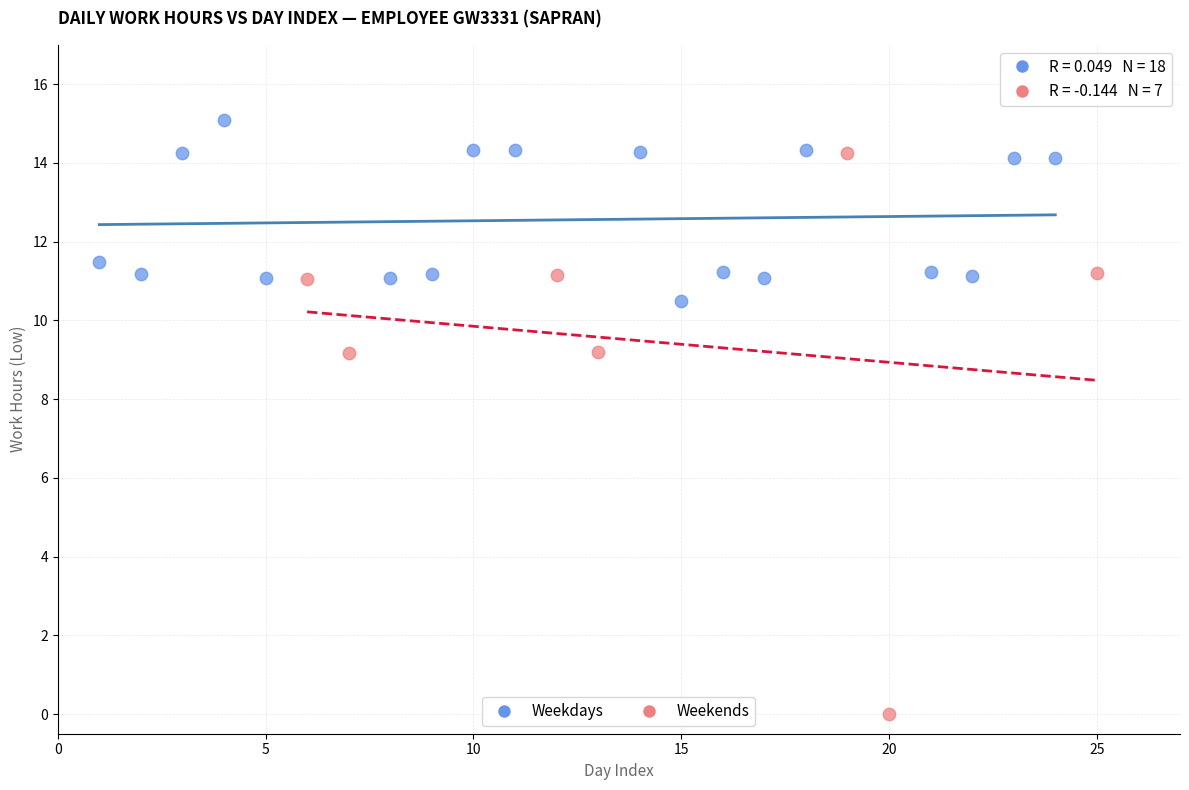

Which series has the largest Y range (max minus min)?

Weekends